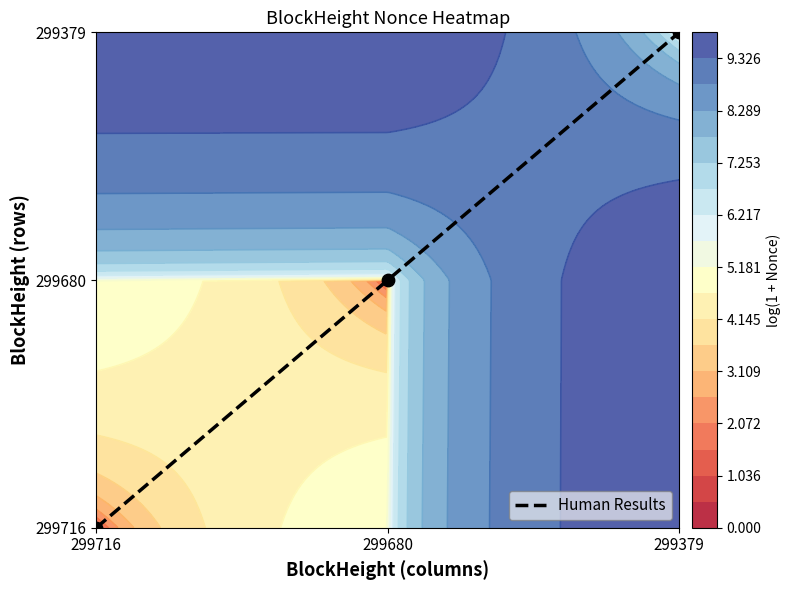

Where does the data first go above 1?

299379